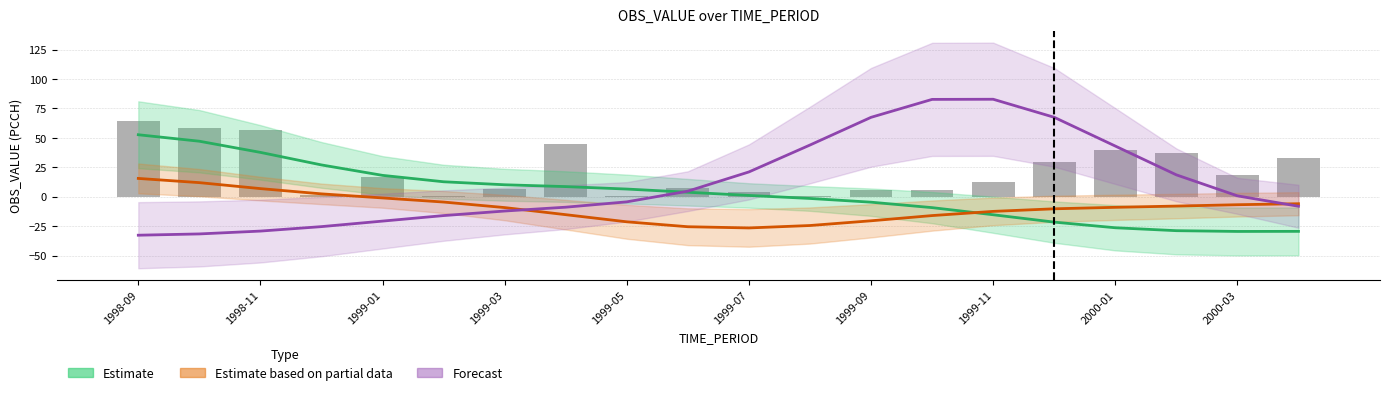

Is the value of Forecast at 1998-09 greater than the value of Estimate at 1999-01?

No